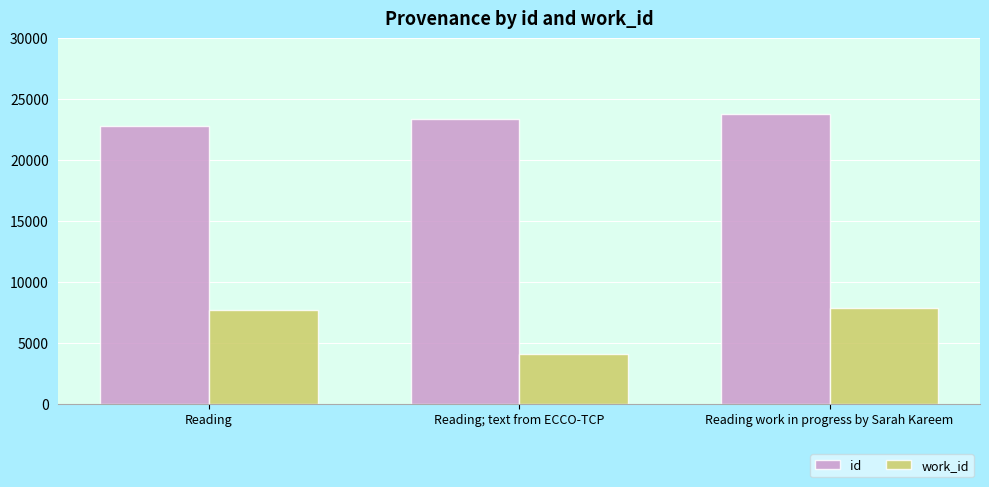

What is the lowest value of the id series?

22791